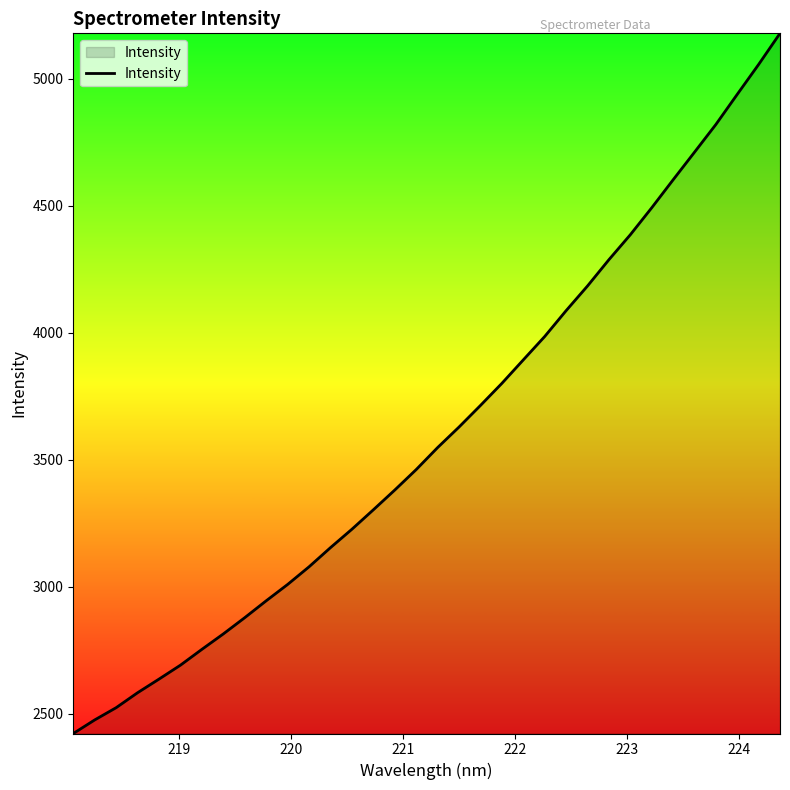

What is the difference between the maximum and minimum values?

2756.4